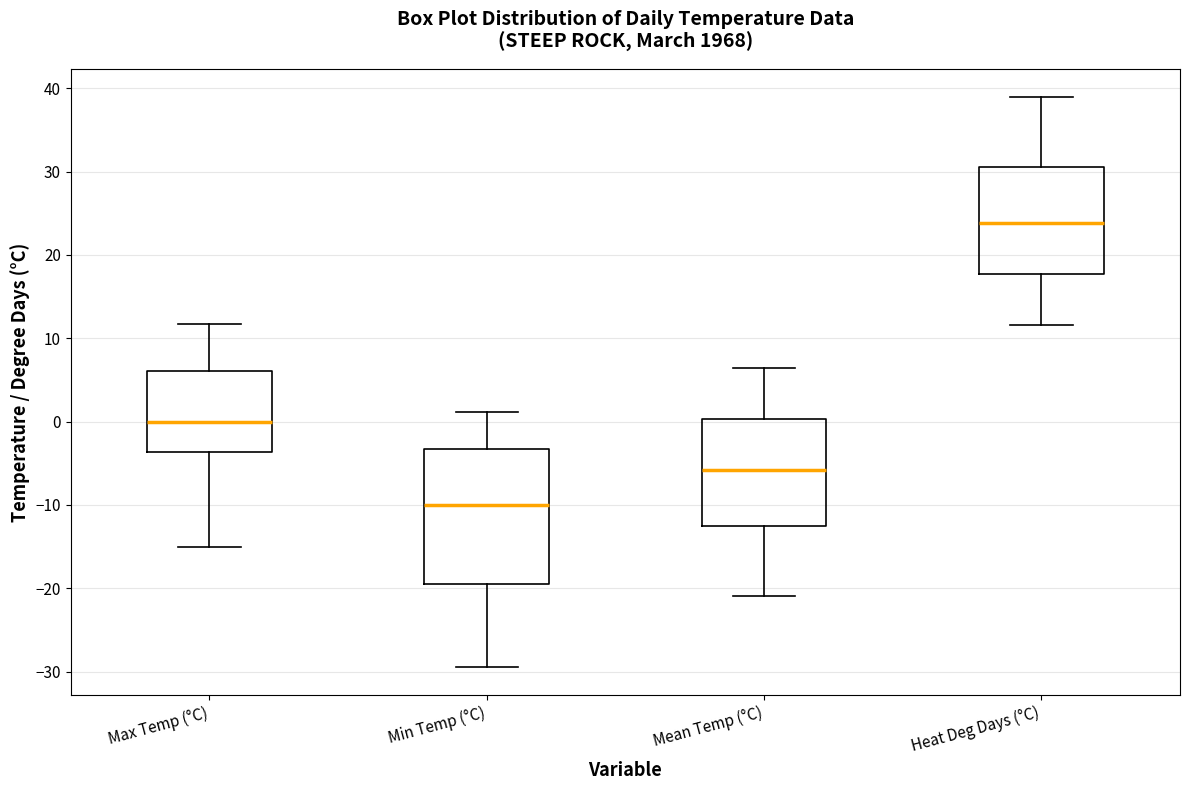

Which box is the tallest, from its lower edge to its upper edge?

Min Temp (°C)